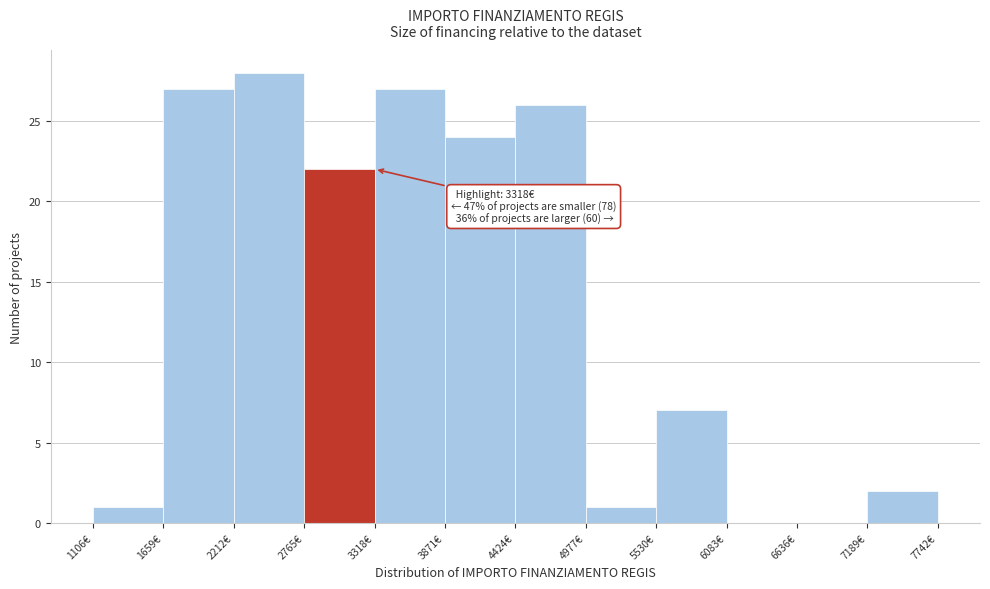

Which range on the x-axis has the tallest bar?

2200 to 2800